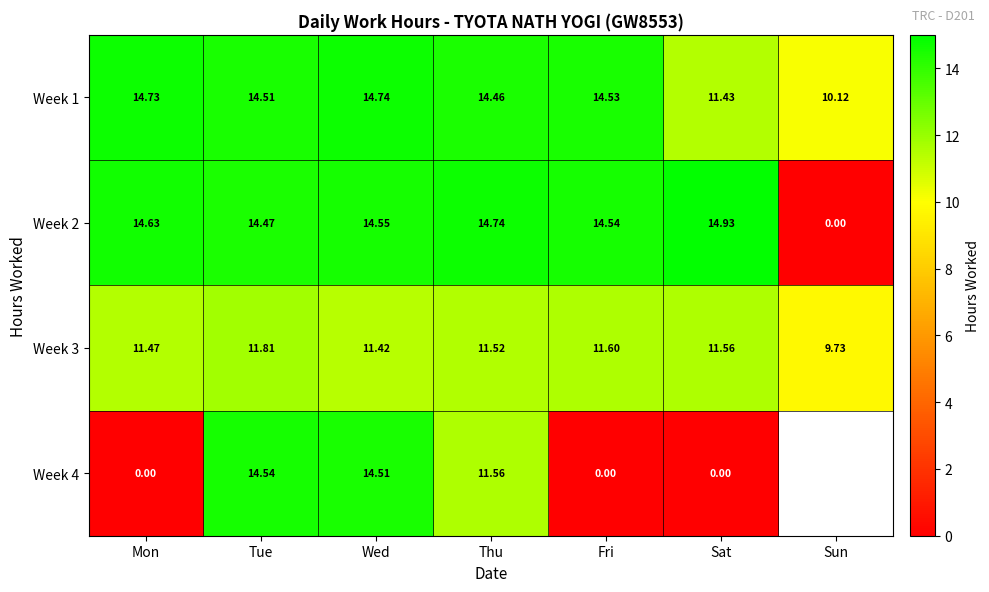

Between Mon and Sat, which is larger?

Mon